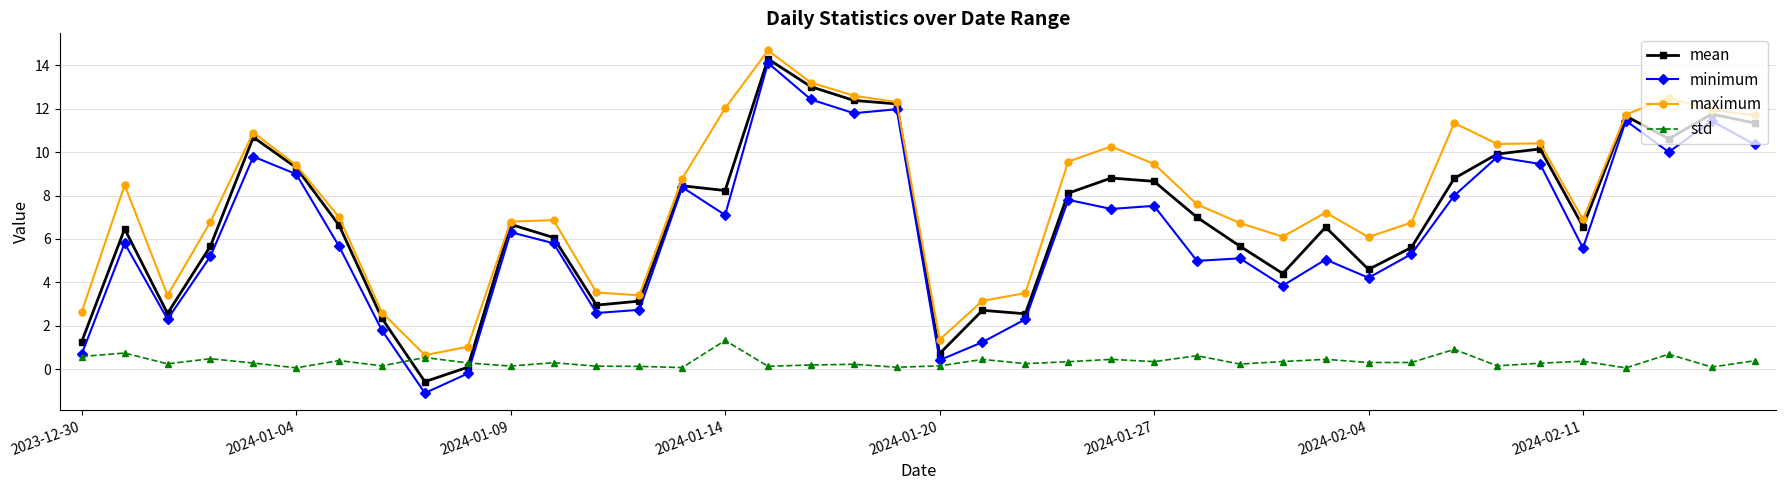

What are all the series names shown in the legend?

mean, minimum, maximum, std